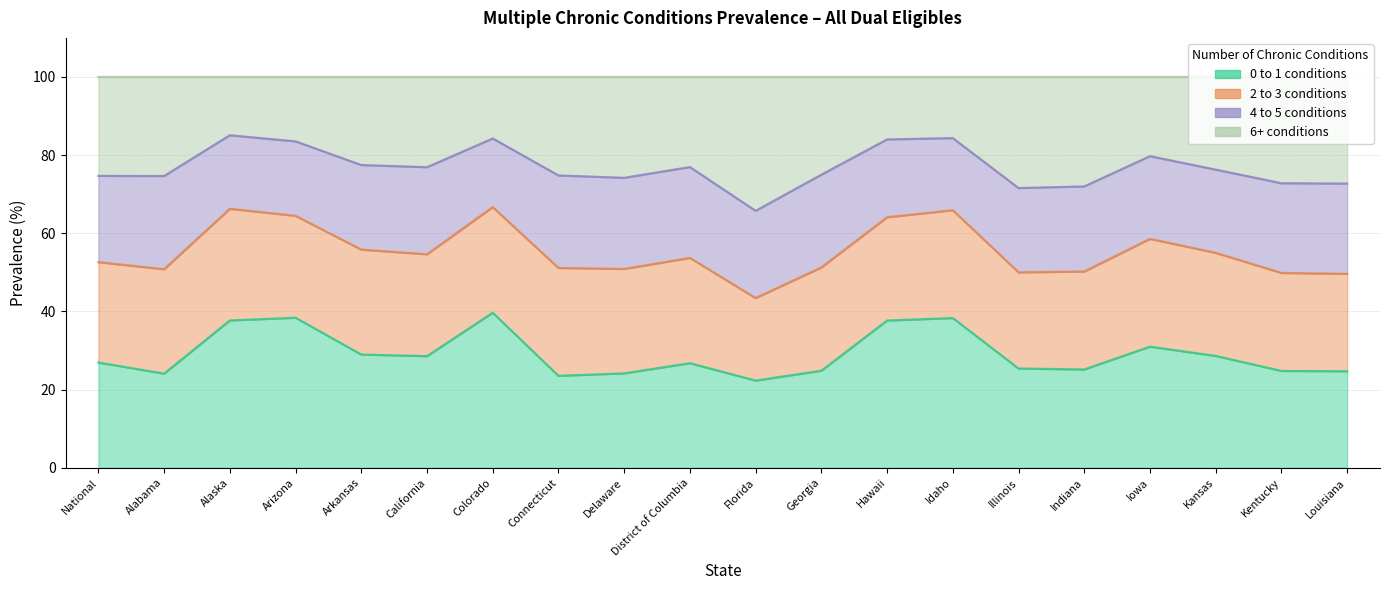

What is the difference between the 0 to 1 values at Indiana and Delaware?

1.0